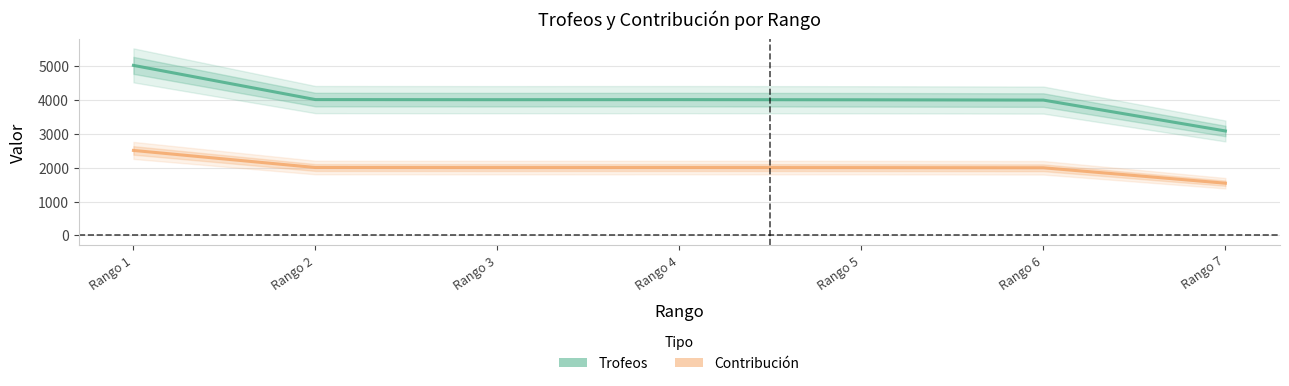

True or false: Contribución has a value of 2513 at Rango 1.

True